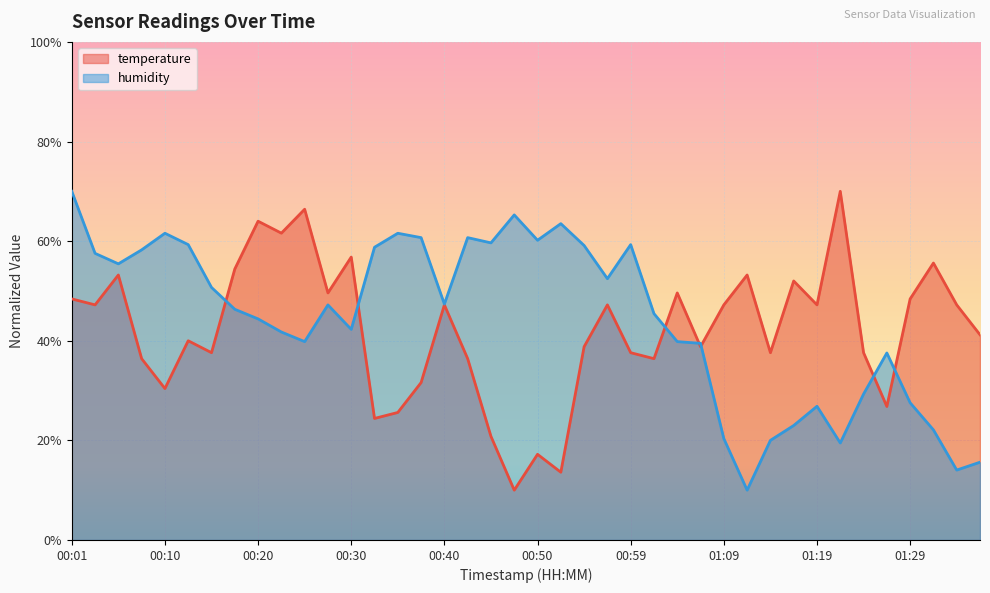

Where does the humidity series first go above 47?

00:01